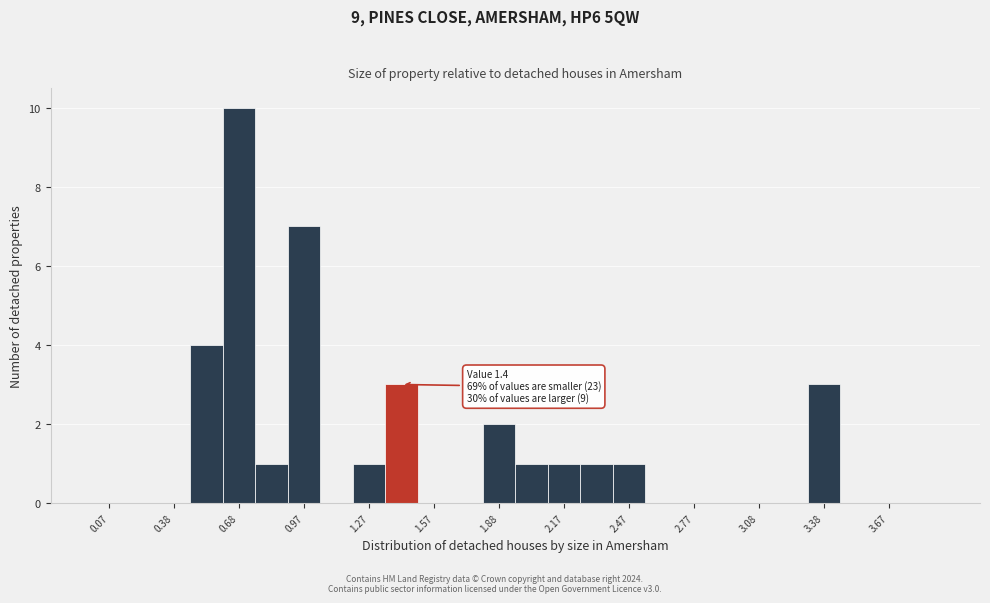

Around what value on the x-axis is the tallest bar? Give the approximate position of its centre, as read against the axis.

0.70